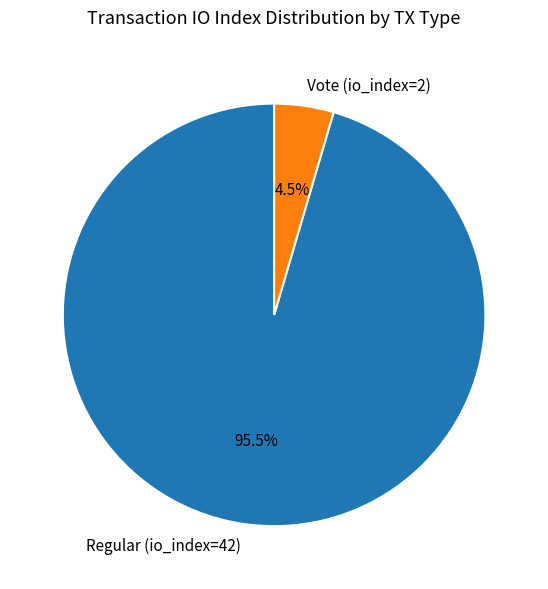

Combined, do Regular (io_index=42) and Vote (io_index=2) account for over 50%?

Yes